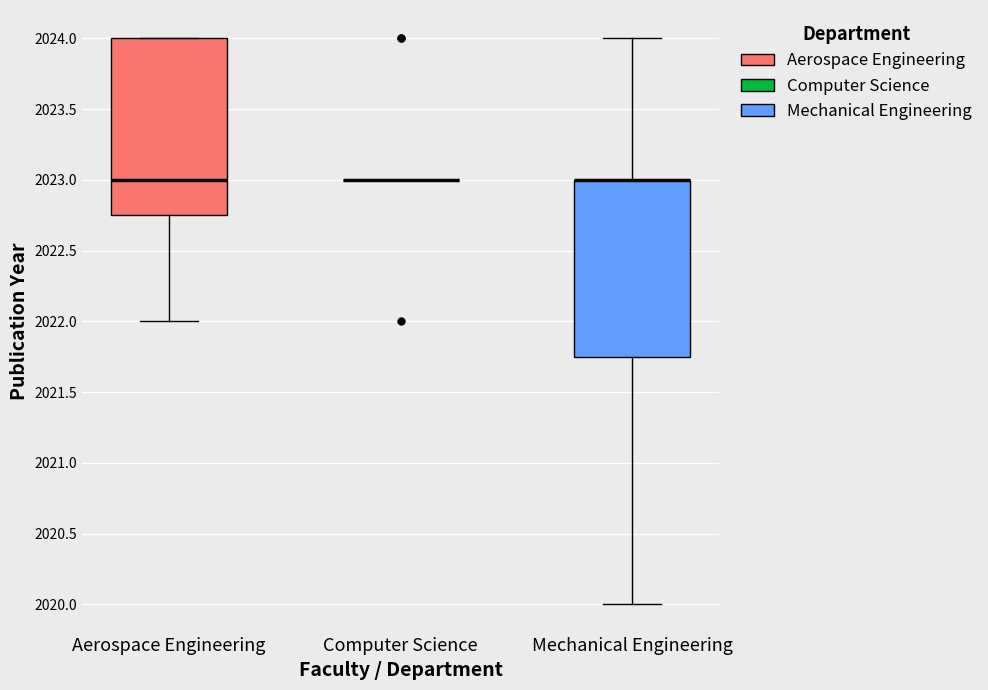

Reading left to right, read every box against the y-axis: the position of its median line, the range the box covers, and the ends of its whiskers. The values are not printed on the chart, so give them approximately, as read against the axis.

Aerospace Engineering: median 2023.00, box 2022.75 to 2024.00, whiskers 2022.00 to 2024.00
Computer Science: box collapsed to a line at 2023.00, whiskers 2023.00 to 2023.00
Mechanical Engineering: median 2023.00 (drawn on the box's upper edge), box 2021.75 to 2023.00, whiskers 2020.00 to 2024.00